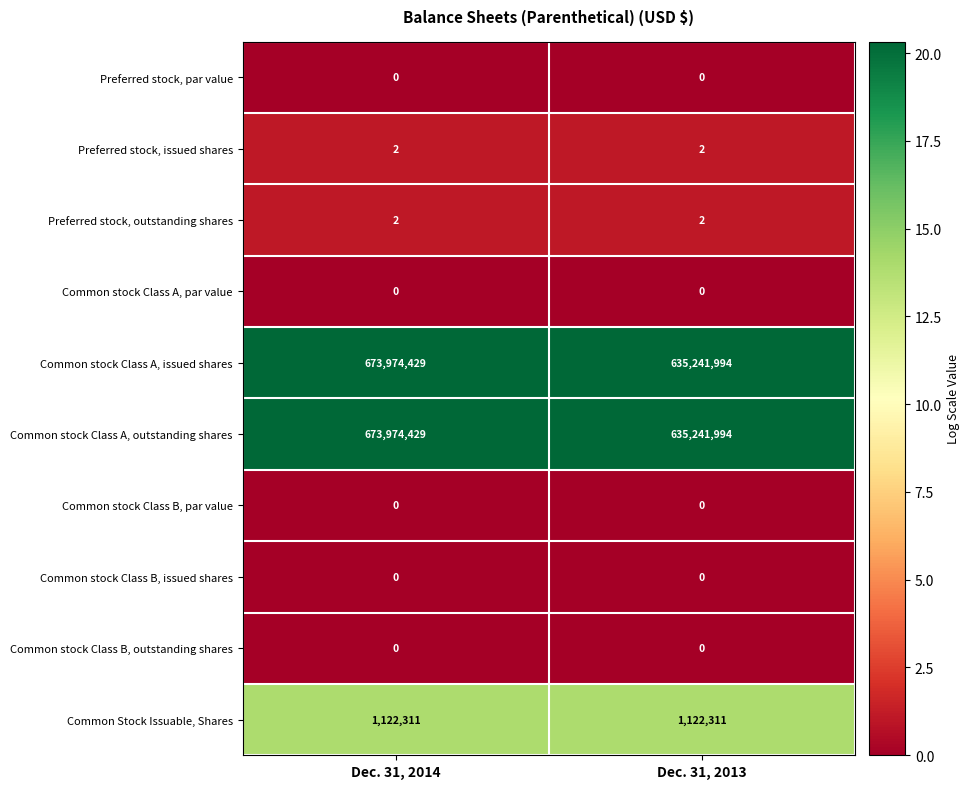

True or false: Common stock Class A, issued shares has a value of 635241994 at Dec. 31, 2013.

True